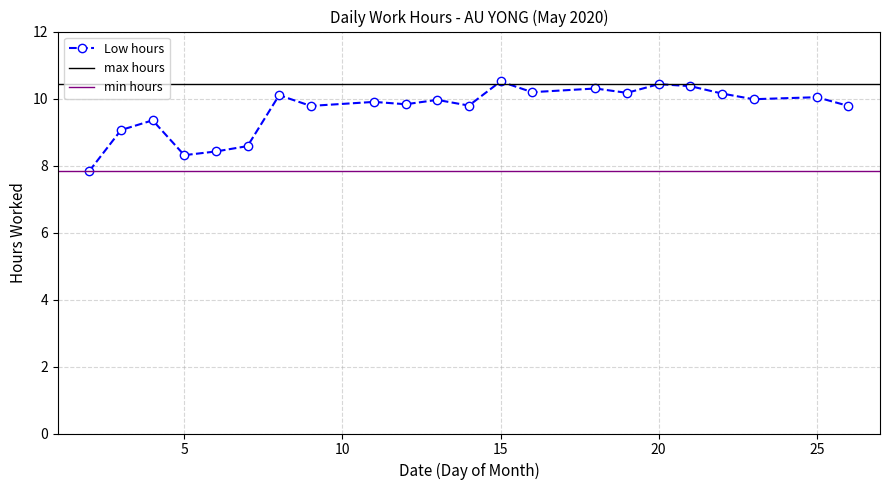

Count the number of categories in the chart.

22